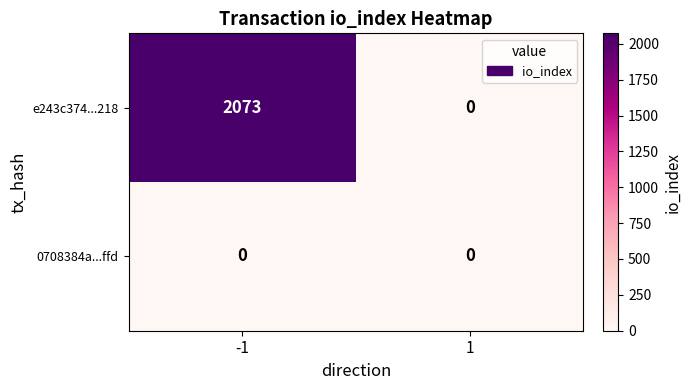

True or false: 0708384a...ffd has a value of 0 at 1.

True